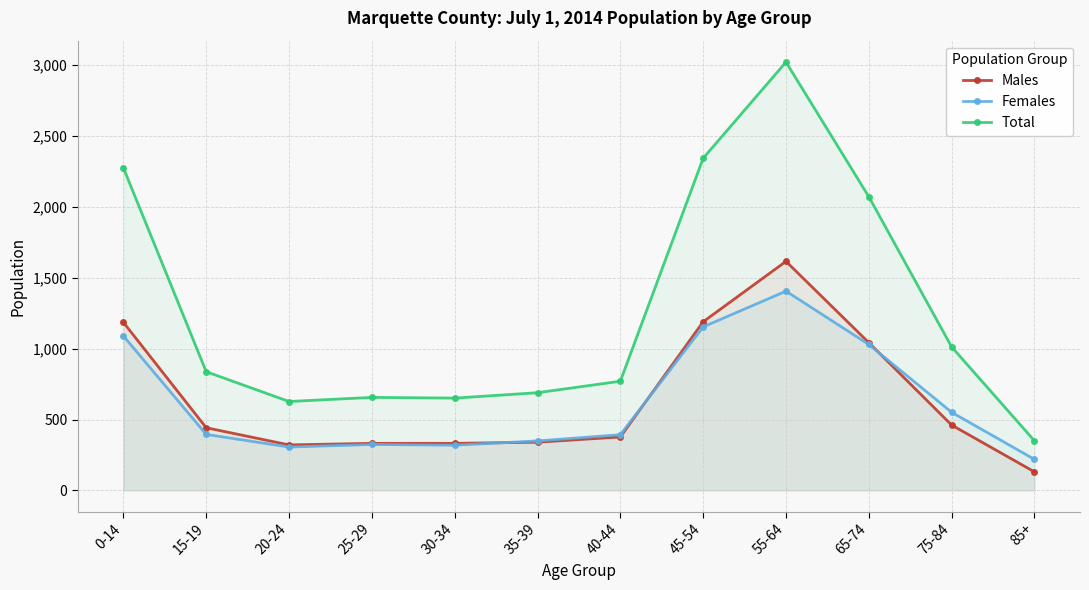

Rank the series at 85+ from lowest to highest value.

Males, Females, Total